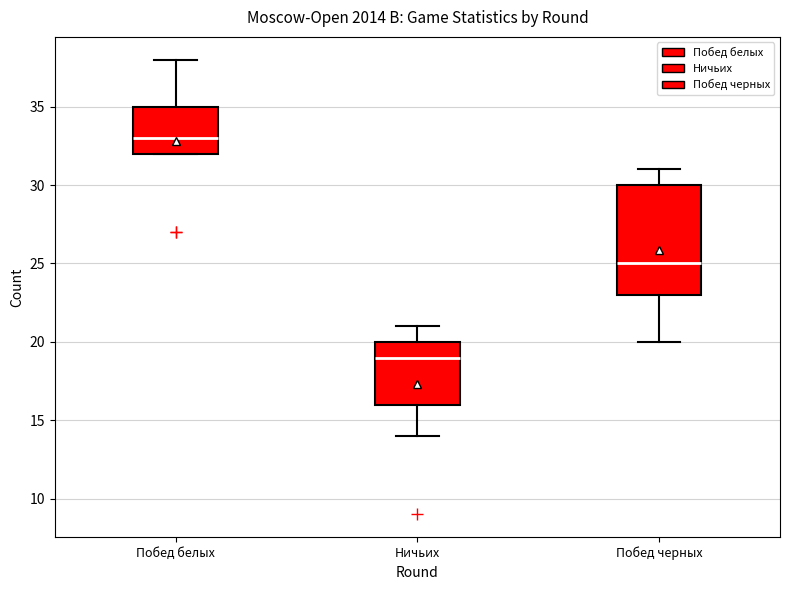

Which box's median line is the highest?

Побед белых